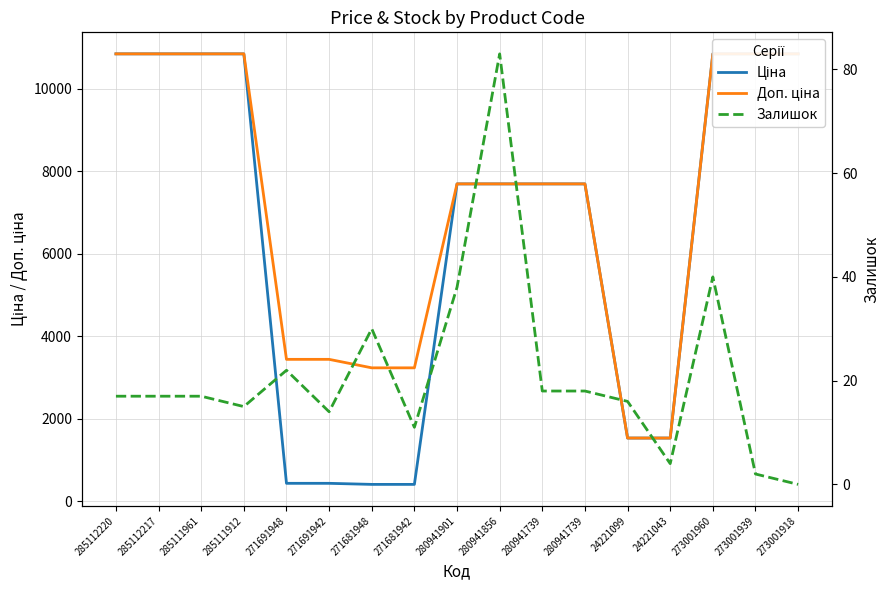

Reading left to right, list all the values displayed in this chart.

Ціна: 285112220=10840.1	285112217=10840.1	285111961=10840.1	285111912=10840.1	271691948=429.3	271691942=429.3	271681948=403.6	271681942=403.6	280941901=7688.0	280941856=7688.0	280941739=7688.0	280941739=7688.0	24221099=1526.8	24221043=1526.8	273001960=10840.1	273001939=10840.1	273001918=10840.1
Доп. ціна: 285112220=10840.1	285112217=10840.1	285111961=10840.1	285111912=10840.1	271691948=3434.6	271691942=3434.6	271681948=3228.8	271681942=3228.8	280941901=7688.0	280941856=7688.0	280941739=7688.0	280941739=7688.0	24221099=1527.0	24221043=1527.0	273001960=10840.1	273001939=10840.1	273001918=10840.1
Залишок: 285112220=17.0	285112217=17.0	285111961=17.0	285111912=15.0	271691948=22.0	271691942=14.0	271681948=30.0	271681942=11.0	280941901=38.0	280941856=83.0	280941739=18.0	280941739=18.0	24221099=16.0	24221043=4.0	273001960=40.0	273001939=2.0	273001918=0.0